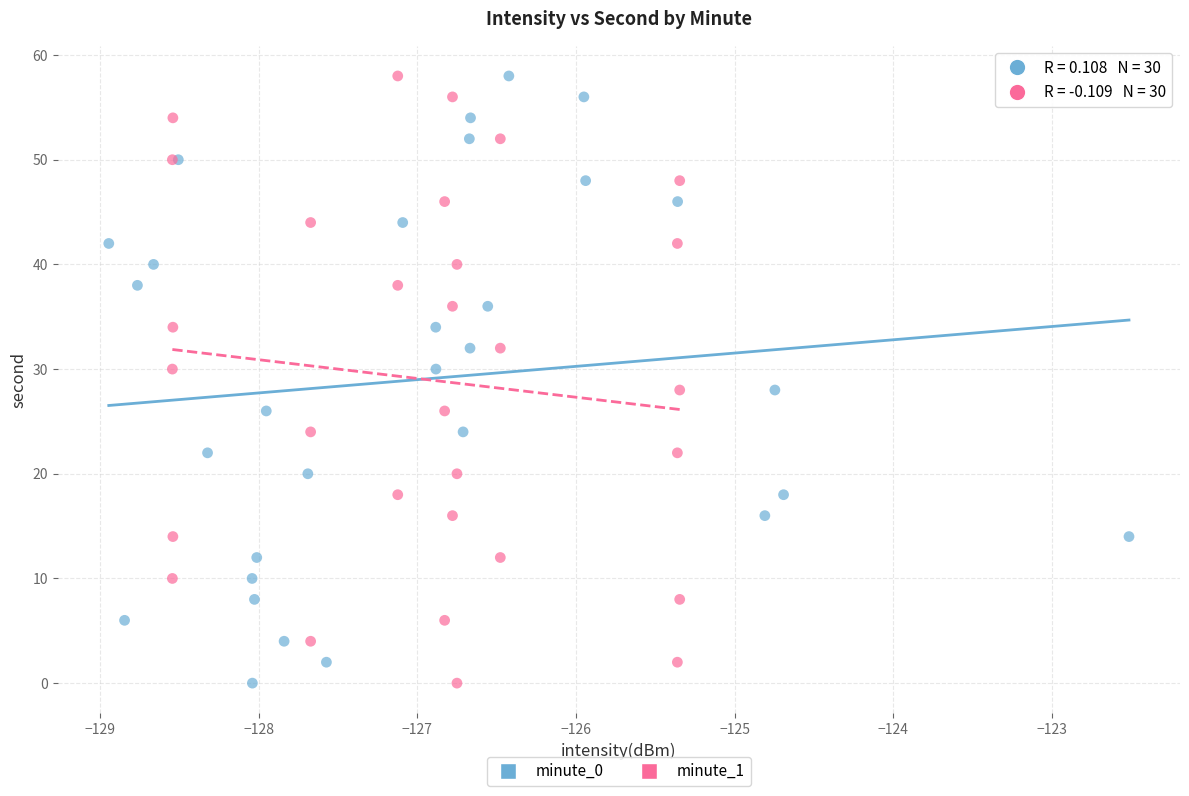

What are all the series names shown in the legend?

minute_0, minute_1